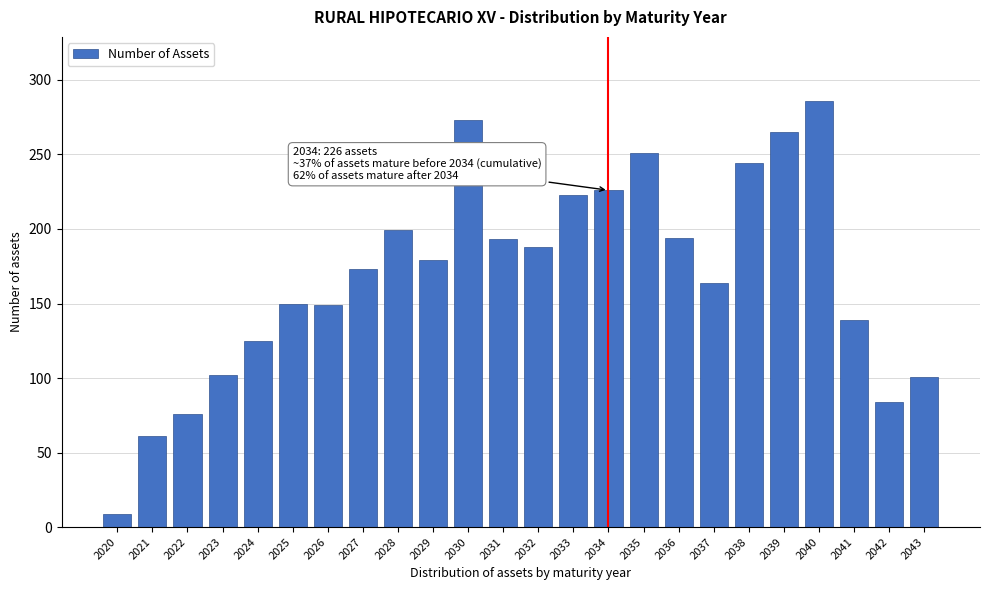

The chart shows a value of 226 at 2034. True or false?

True